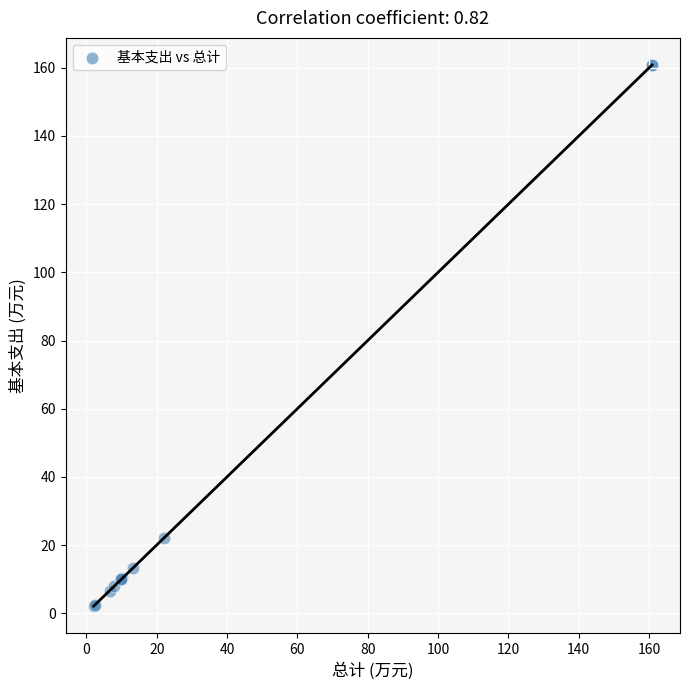

What Y value in the scatter plot is closest to 81?

22.0